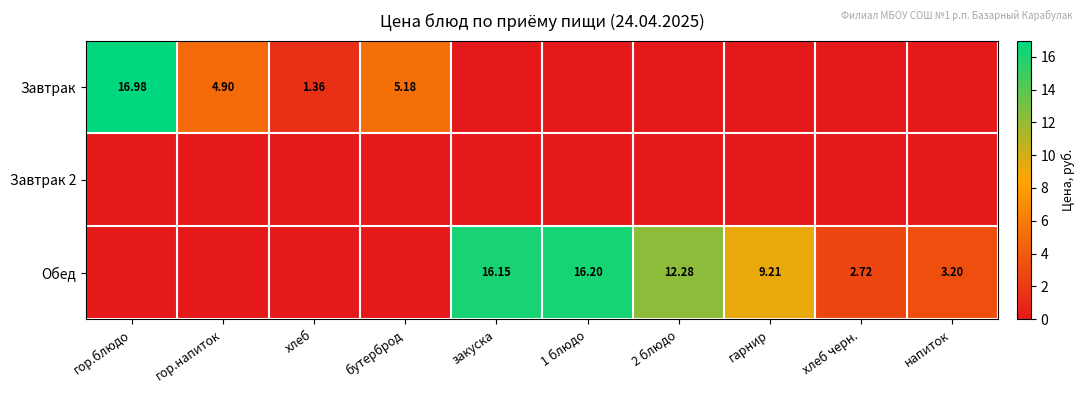

List the series in order of their peak value, lowest first.

Завтрак 2, Обед, Завтрак